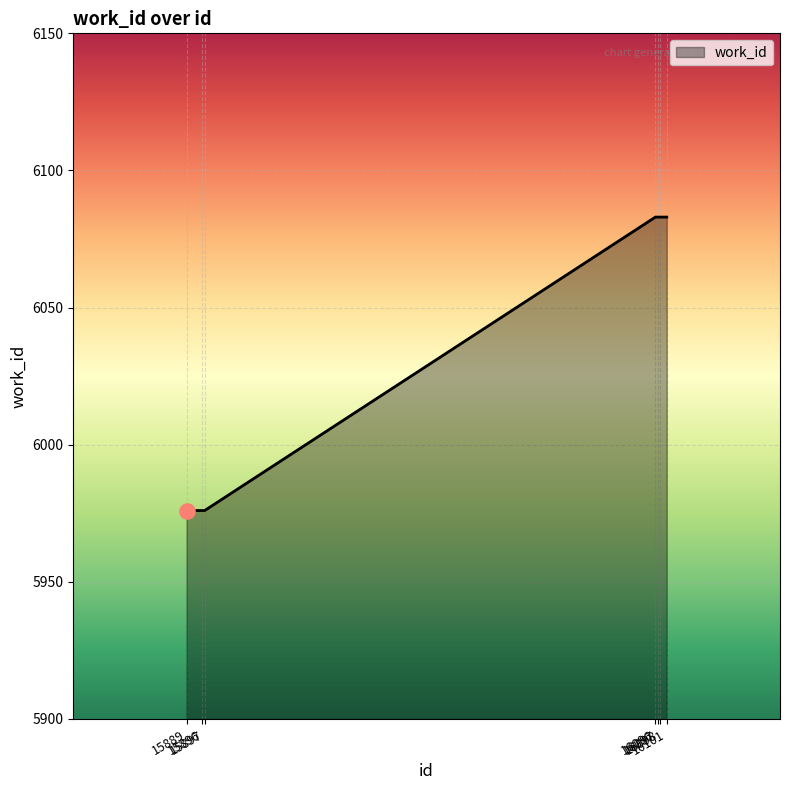

Approximately how many times larger is the value at 15889 compared to 16098?

1.0